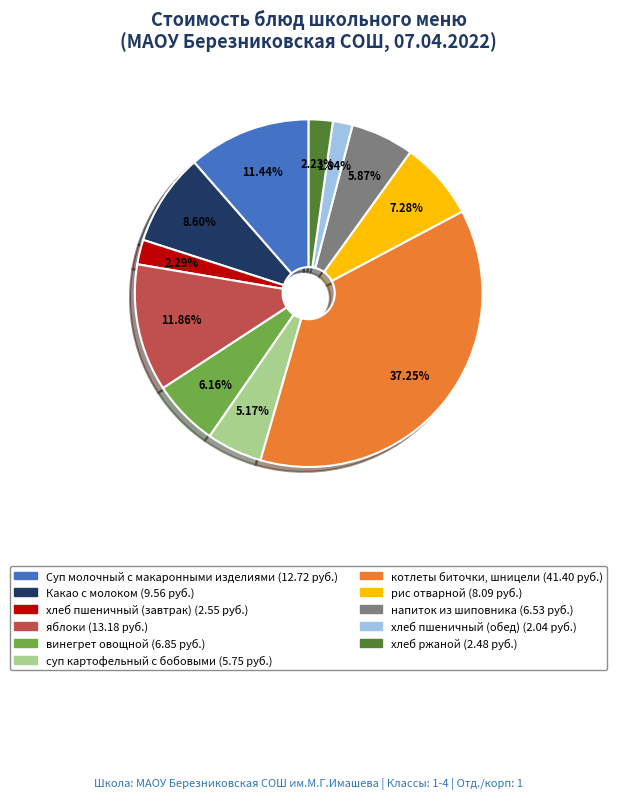

To the nearest percent, what is the average slice percentage?

9%